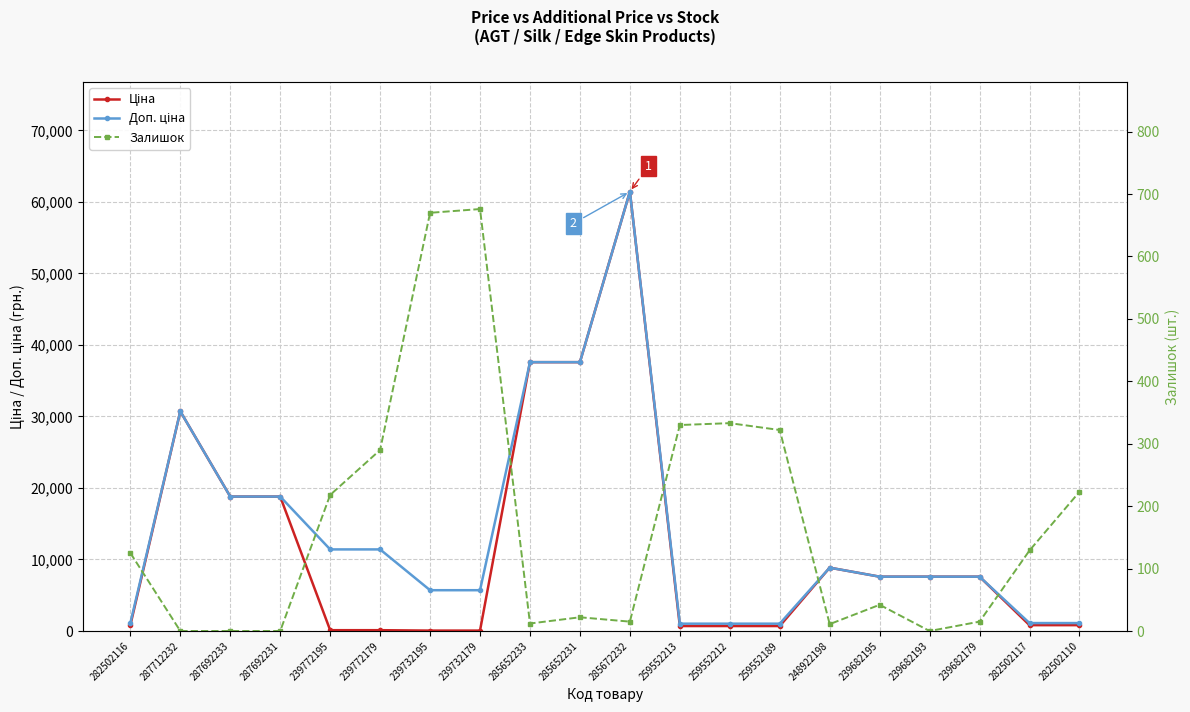

How many interior local peaks does the Ціна series have?

3